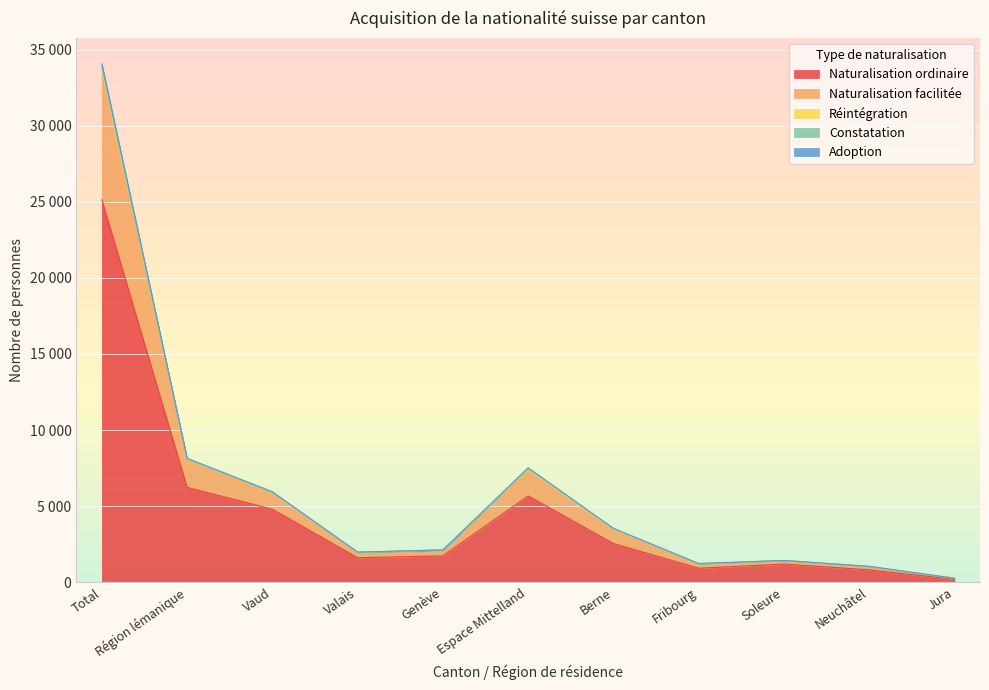

At how many categories does at least one series exceed 23479?

1